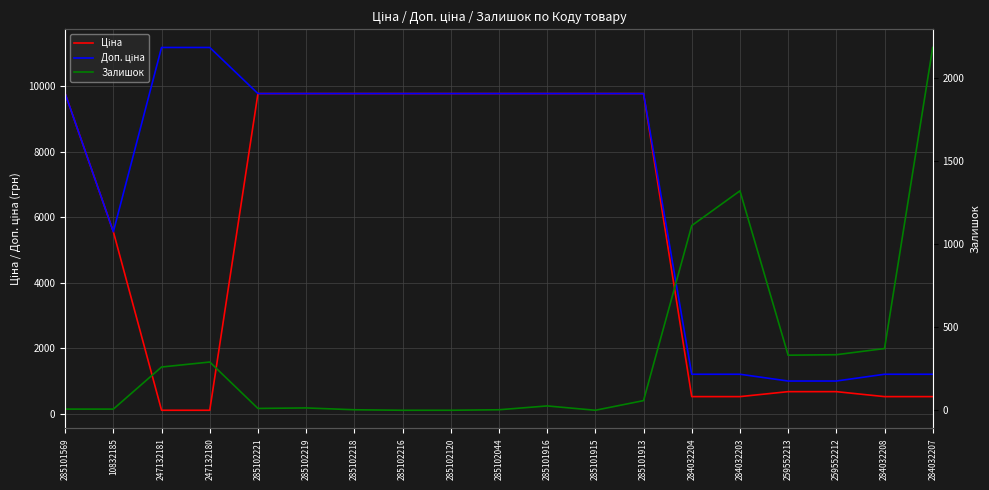

What is the label of the 10th point from the left?

285102044